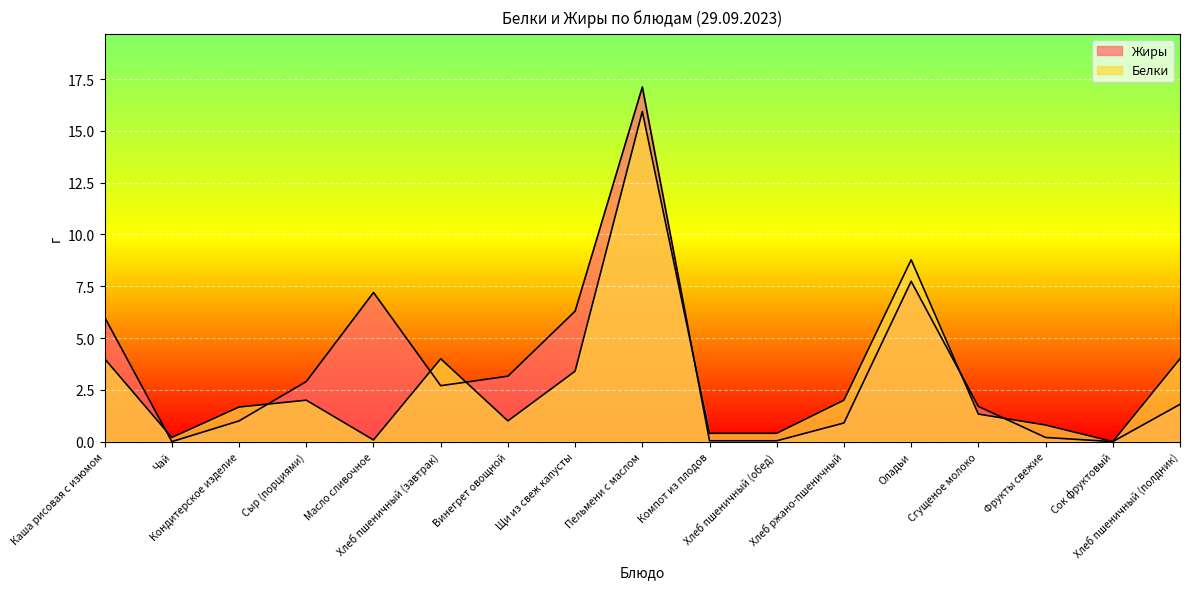

True or false: Жиры has more than 1 points higher than both neighbors.

True